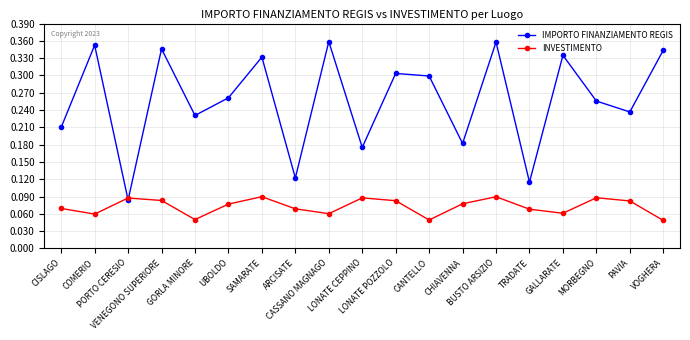

How many series are shown in this chart?

2